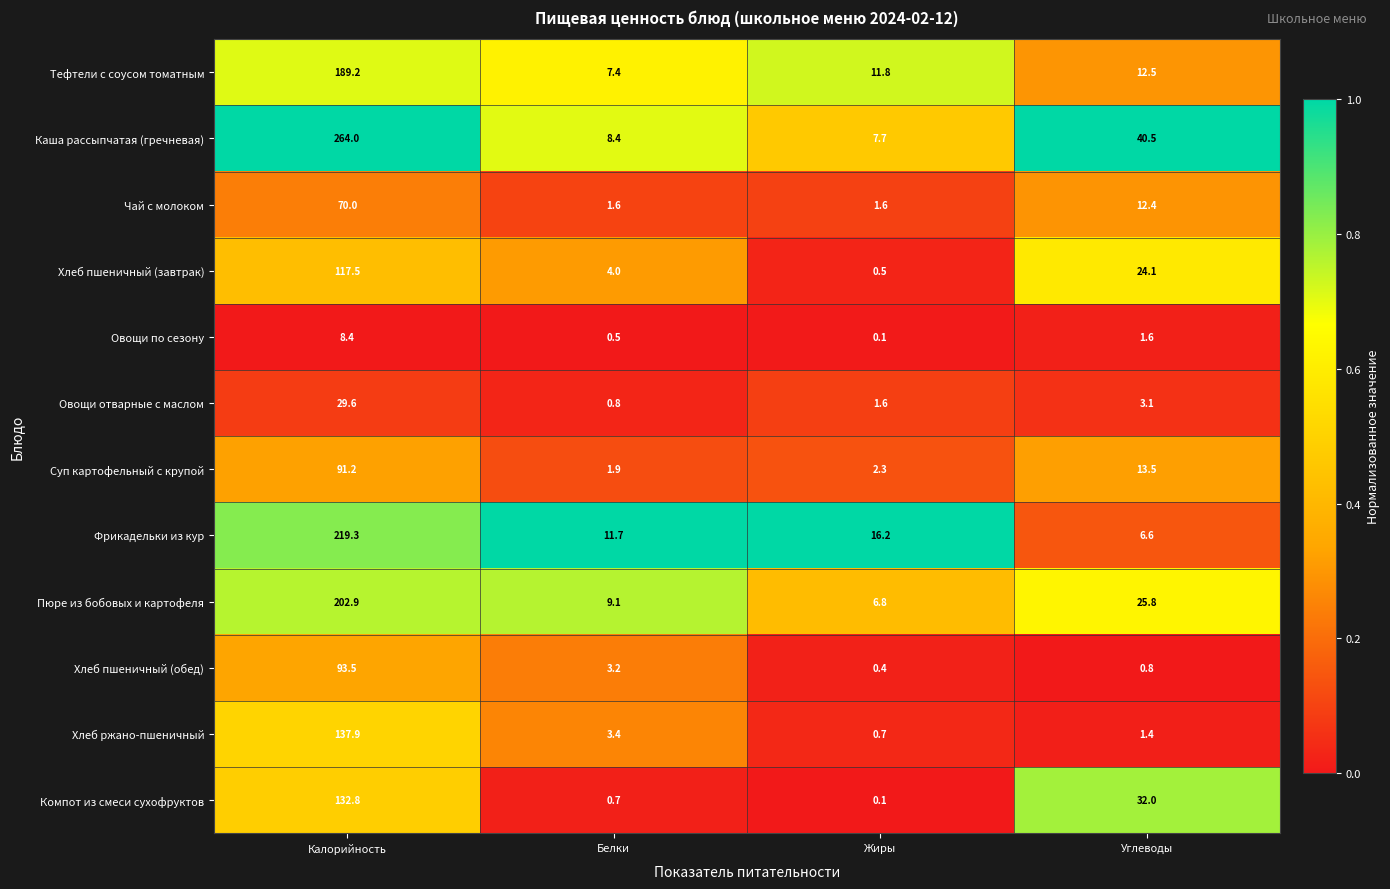

What is the greatest value displayed?

264.0